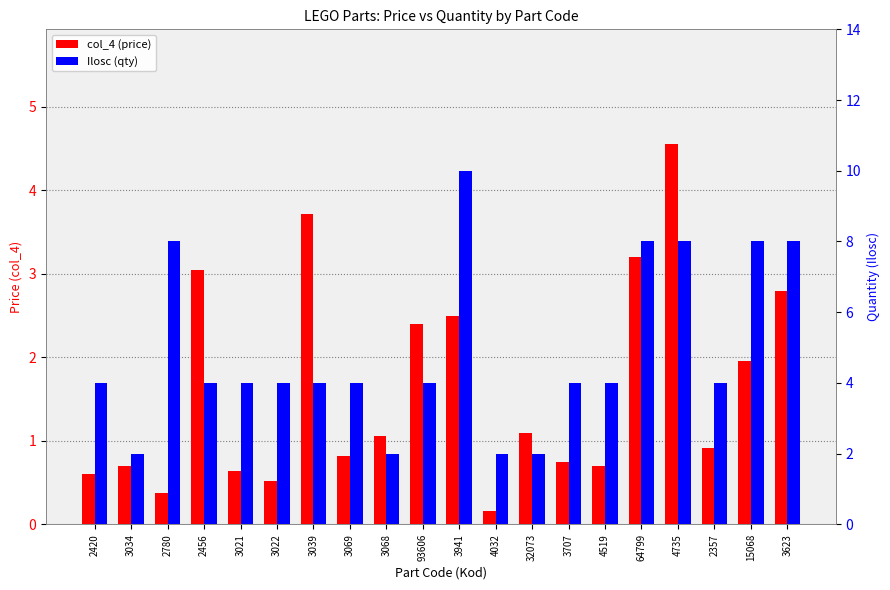

What is the sum of the Ilosc (qty) values at 4519 and 3623?

12.0